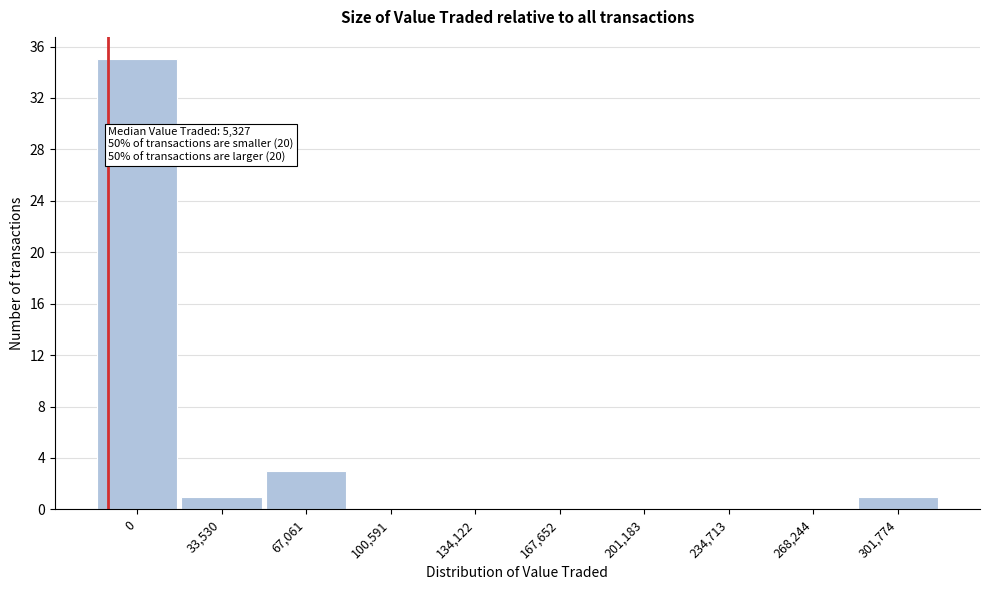

Reading left to right, transcribe all the data shown in this chart.

0=35	33,530=1	67,061=3	100,591=0	134,122=0	167,652=0	201,183=0	234,713=0	268,244=0	301,774=1